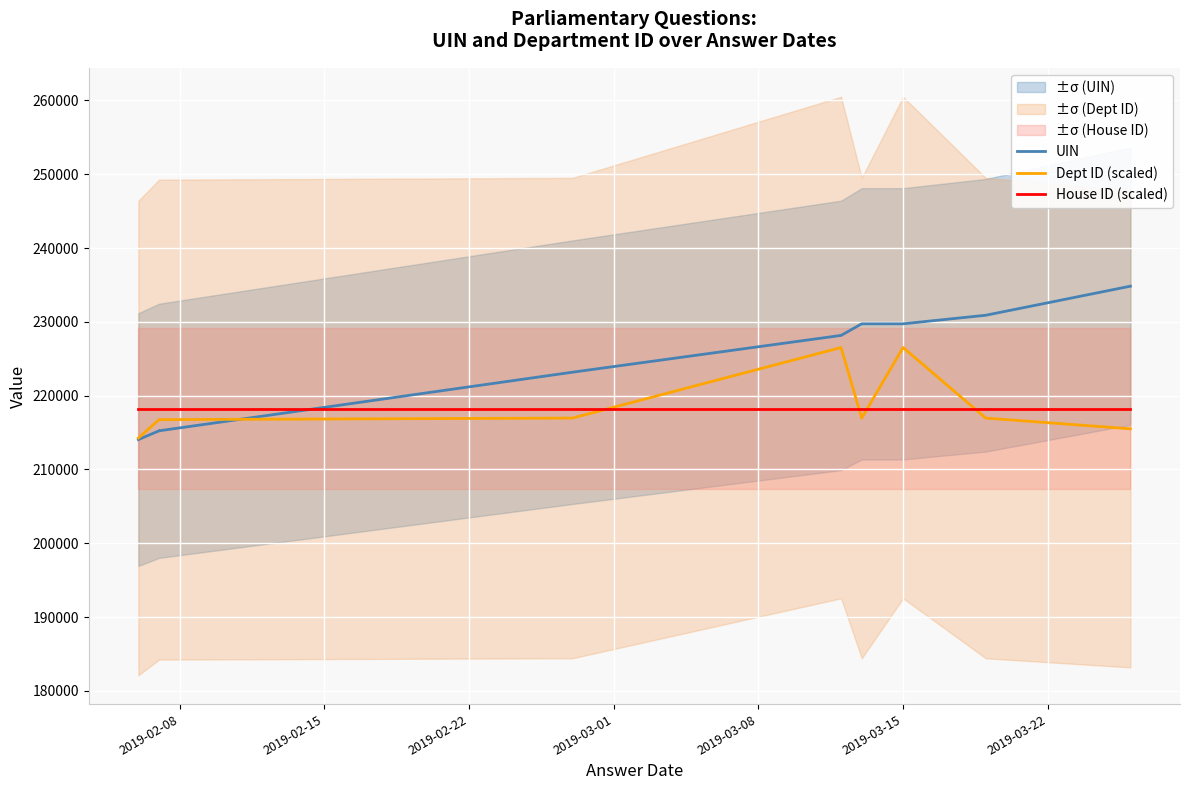

True or false: House ID (scaled) has more than 0 interior local peaks.

False